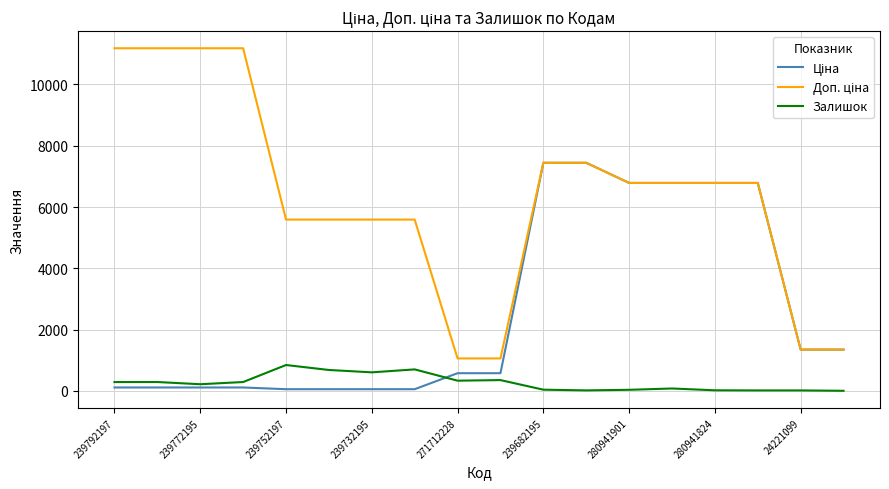

What is the maximum value shown in the chart?

11182.0